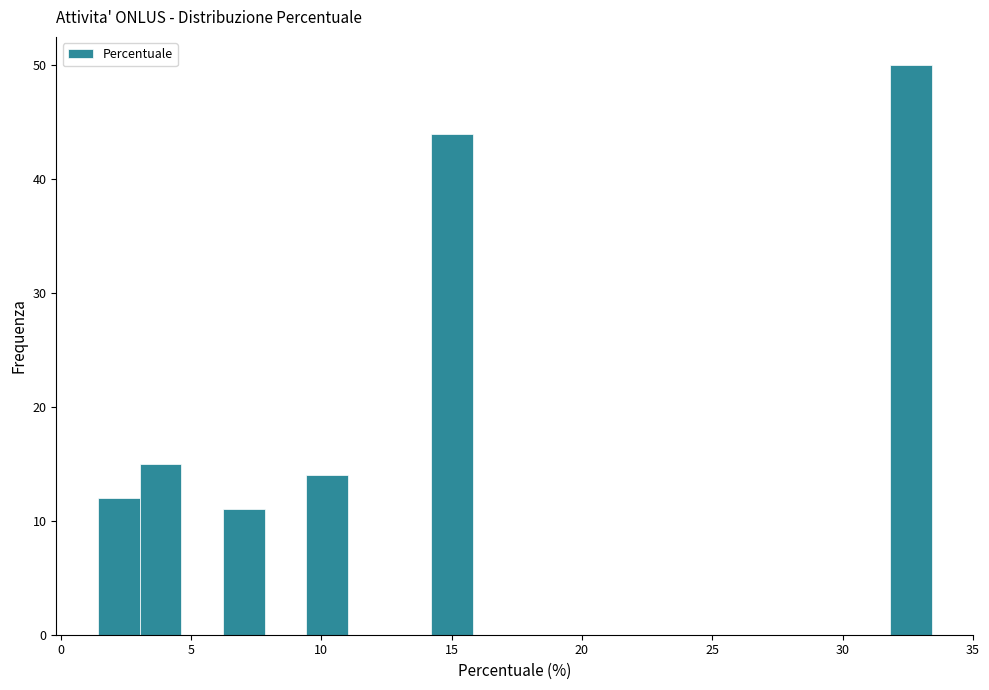

Read against the x-axis, roughly where is the centre of the tallest bar?

32.5